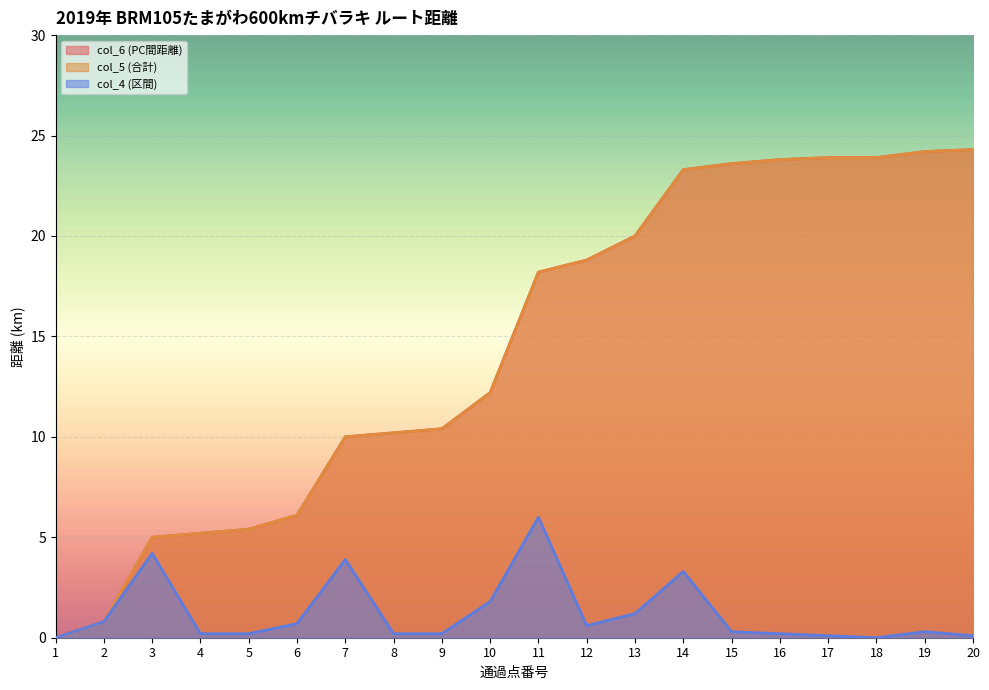

Does the chart display data point markers on the line(s)?

No